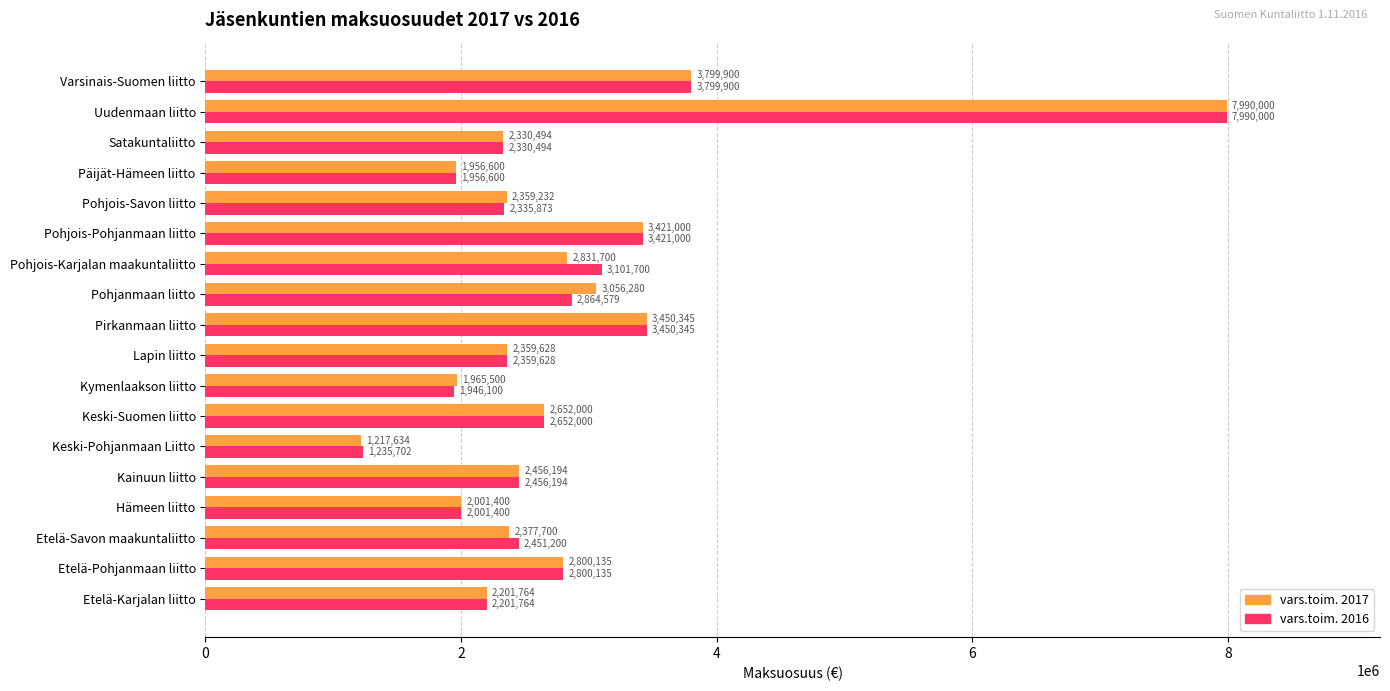

Between Etelä-Savon maakuntaliitto and Keski-Pohjanmaan Liitto, which series saw the biggest shift?

vars.toim. 2016